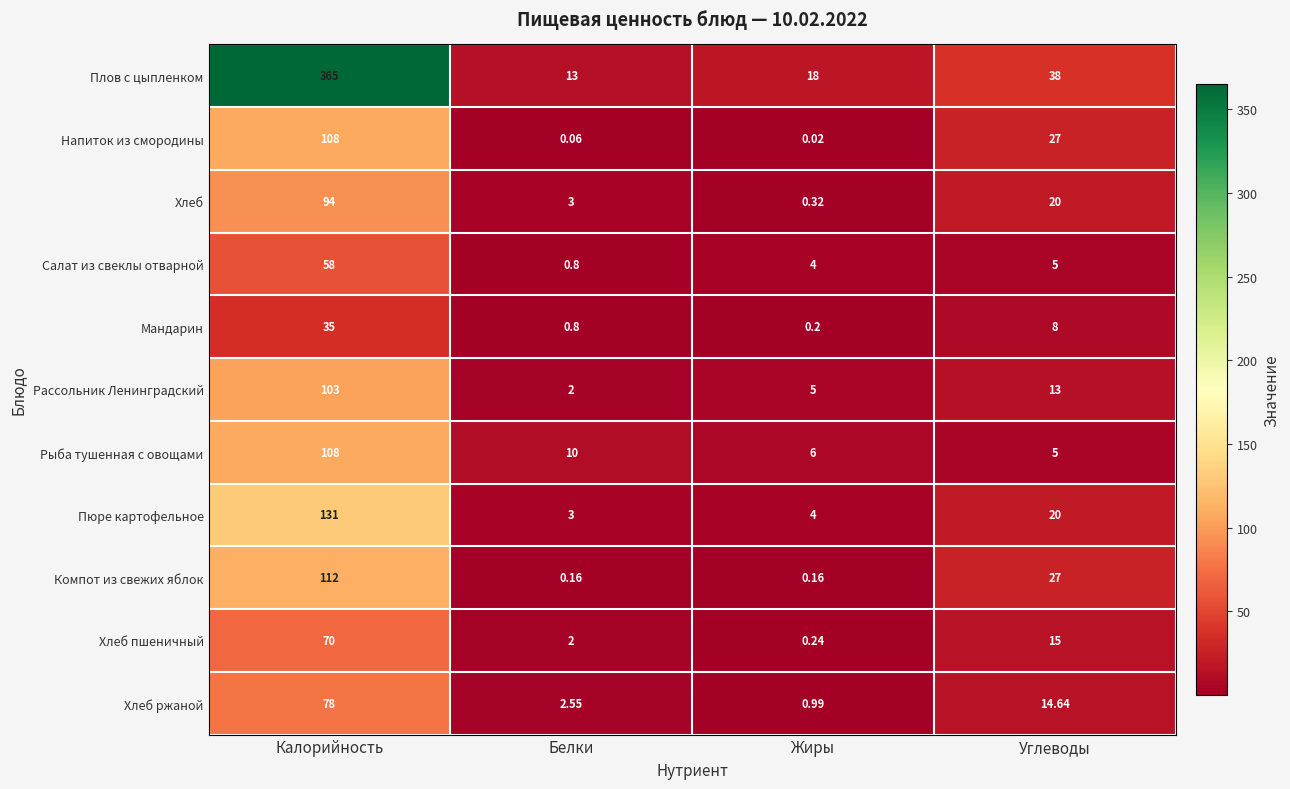

At how many categories does at least one series exceed 53?

1